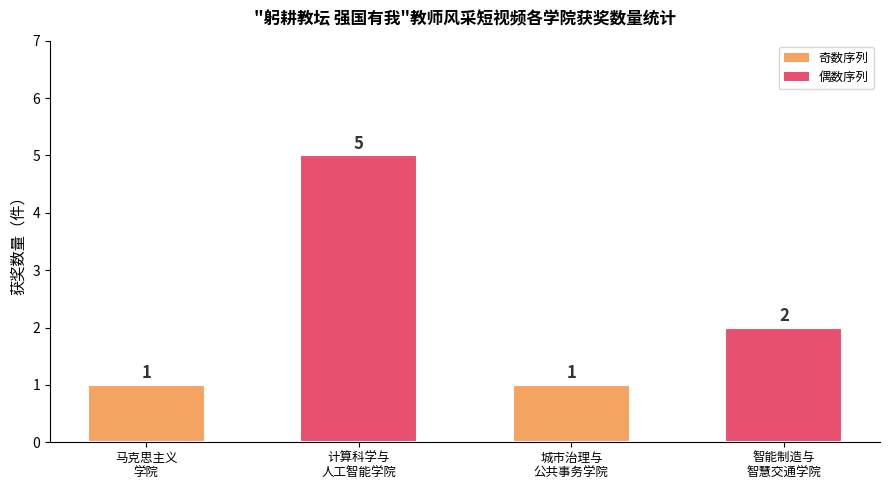

What is the label of the 4th bar from the left?

智能制造与
智慧交通学院